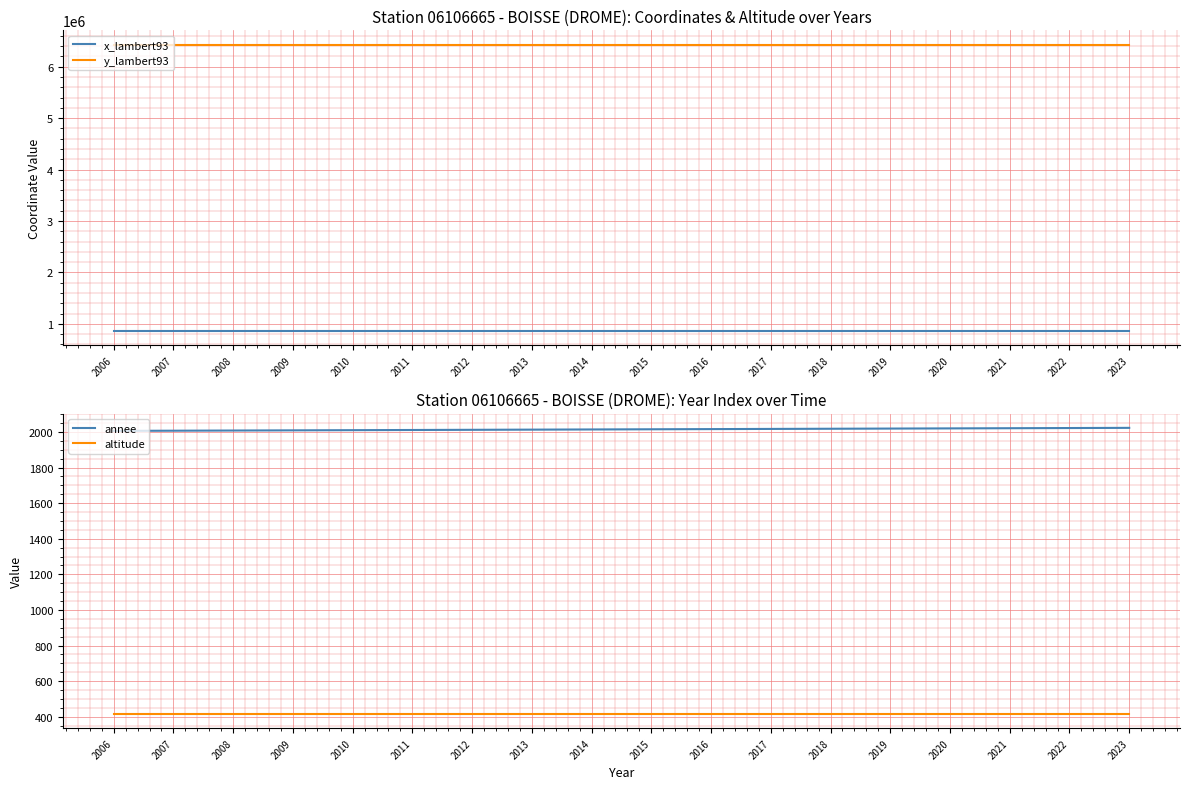

How many lines are shown in the chart?

4